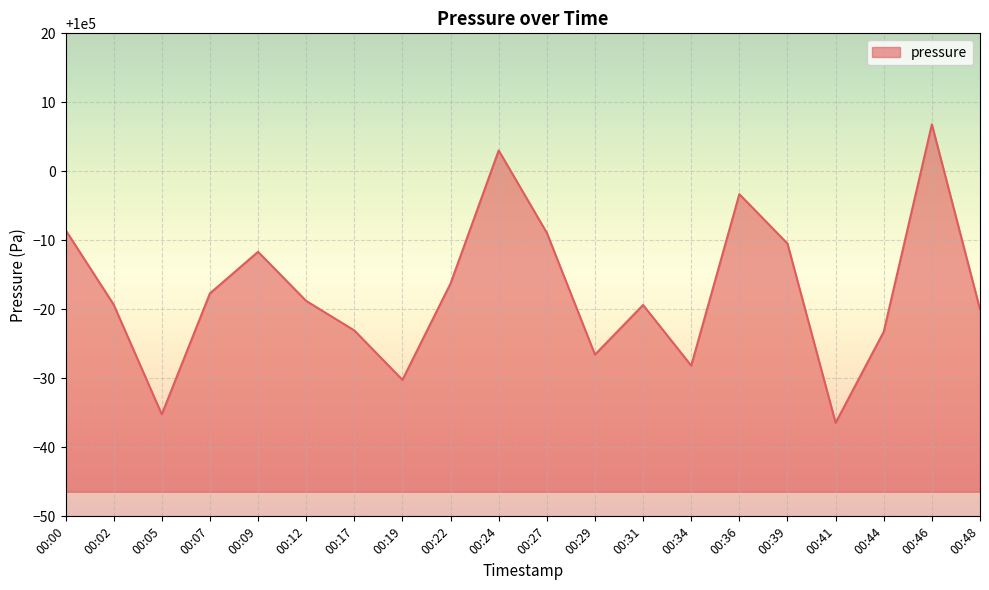

True or false: there are more than 2 points higher than both neighbors.

True